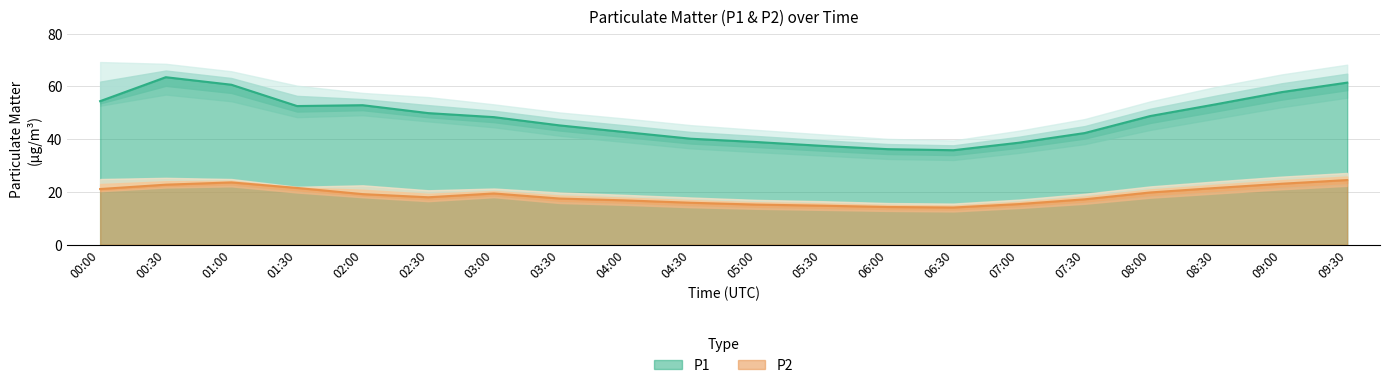

The value of P2_upper at 00:00 is 24.9. True or false?

True